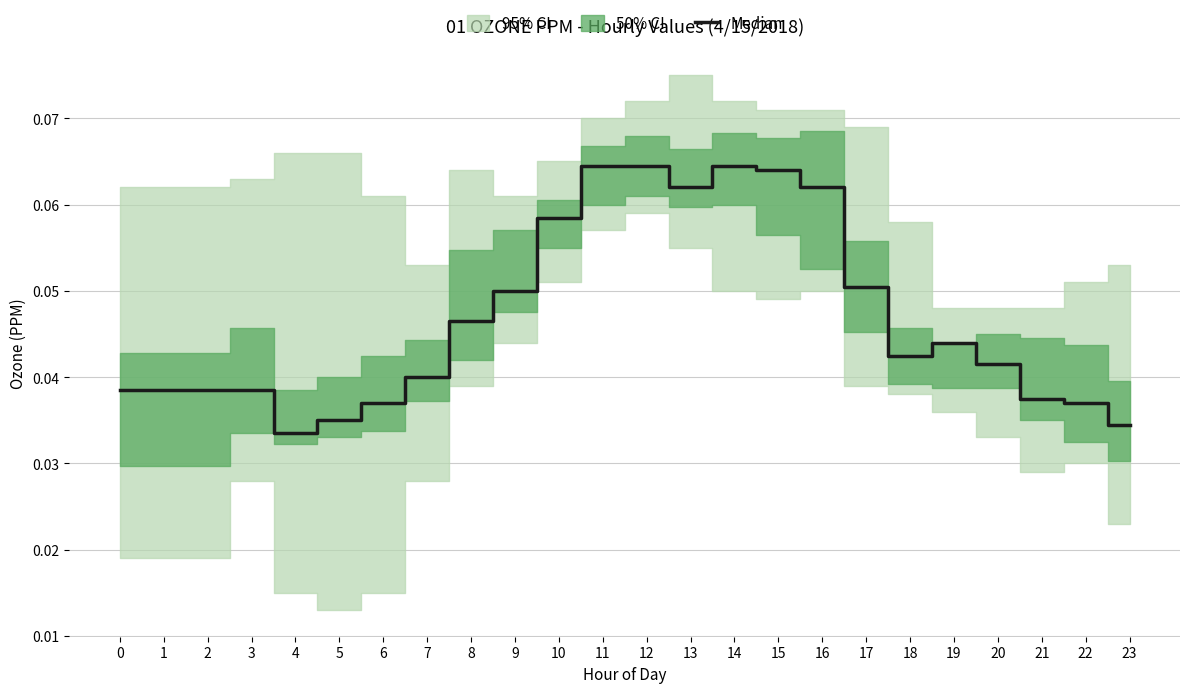

True or false: the data has more than 0 interior local peaks.

True